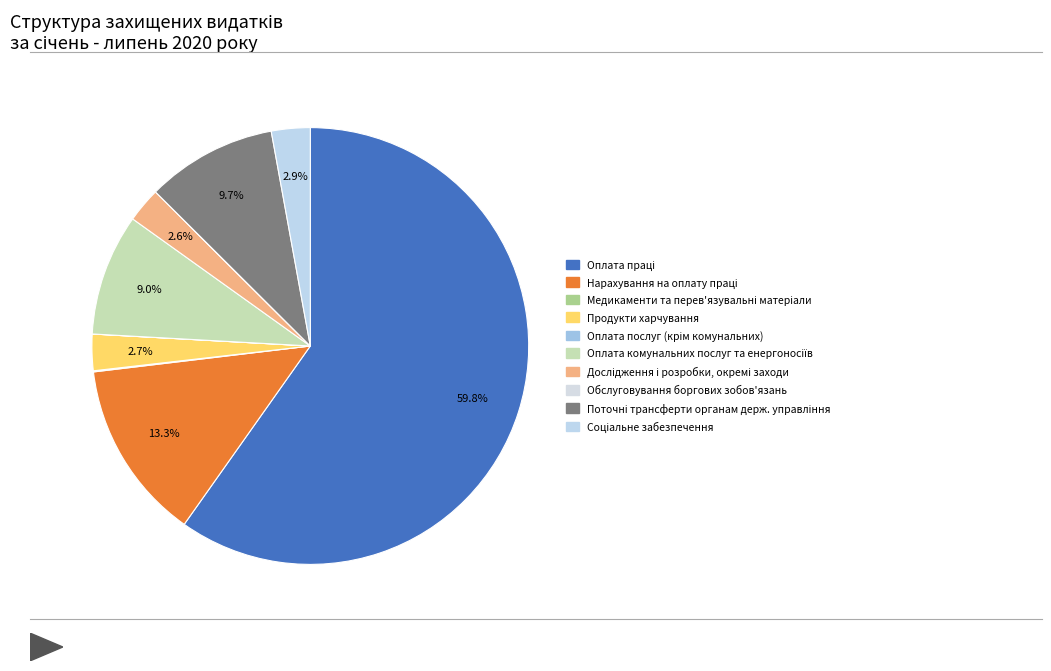

Which slice is the smallest?

Обслуговування боргових зобов'язань